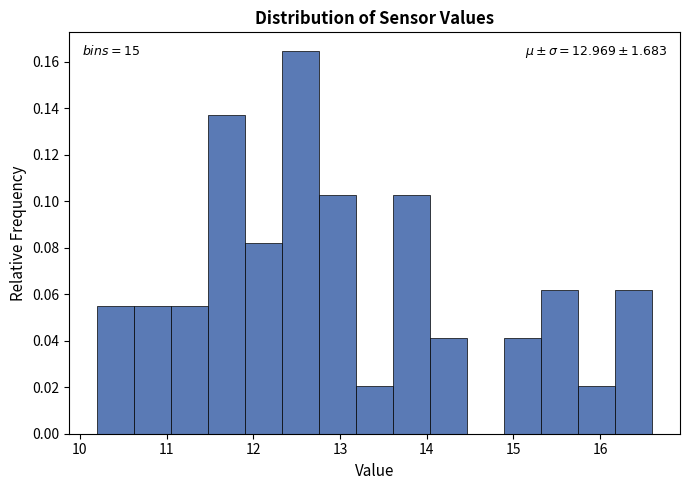

Over which range of the x-axis is the bar tallest?

12.3 to 12.8